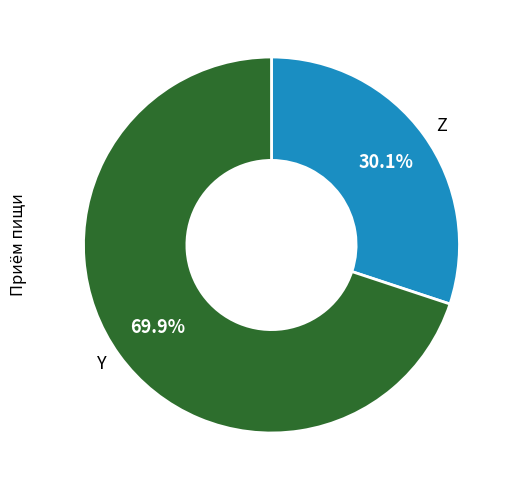

Does Y represent more than half of the total?

Yes